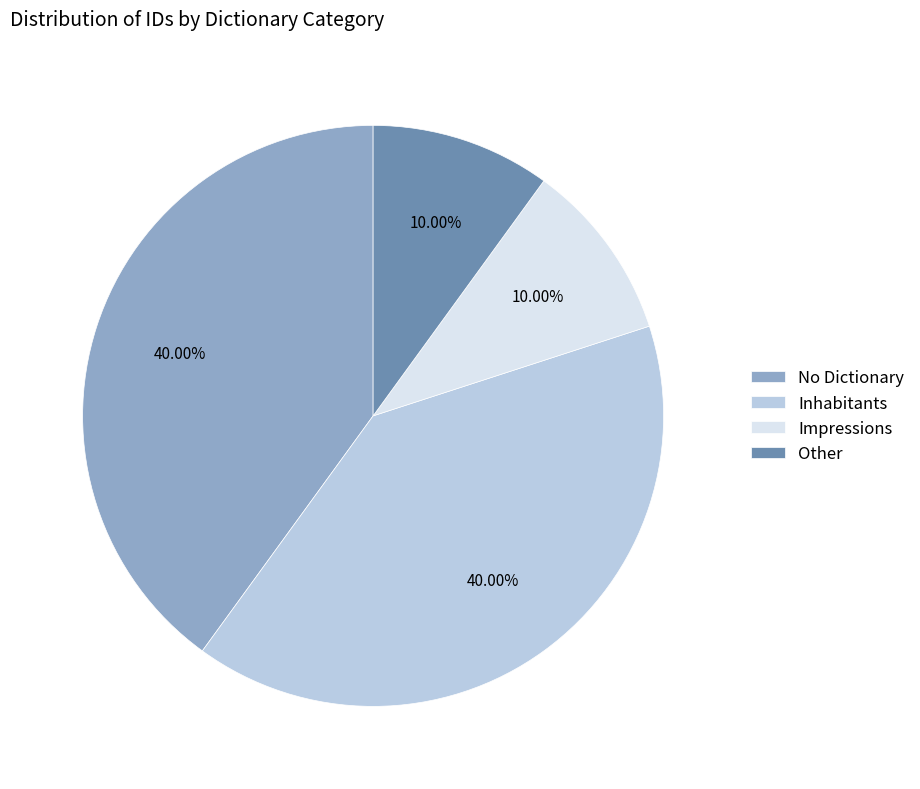

Between Impressions and No Dictionary, which is larger?

No Dictionary